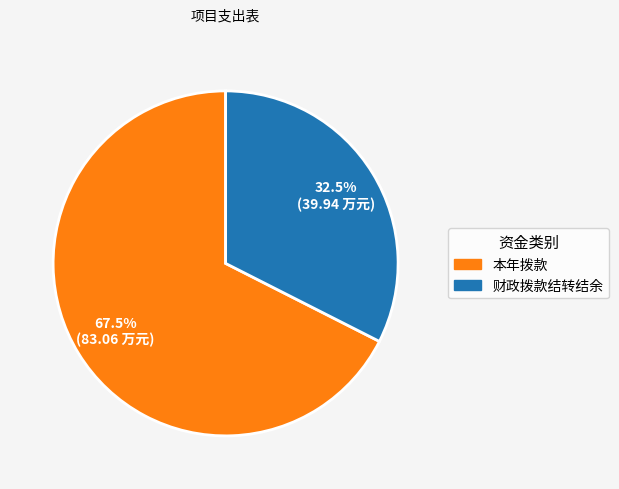

How many slices are in this pie chart?

2